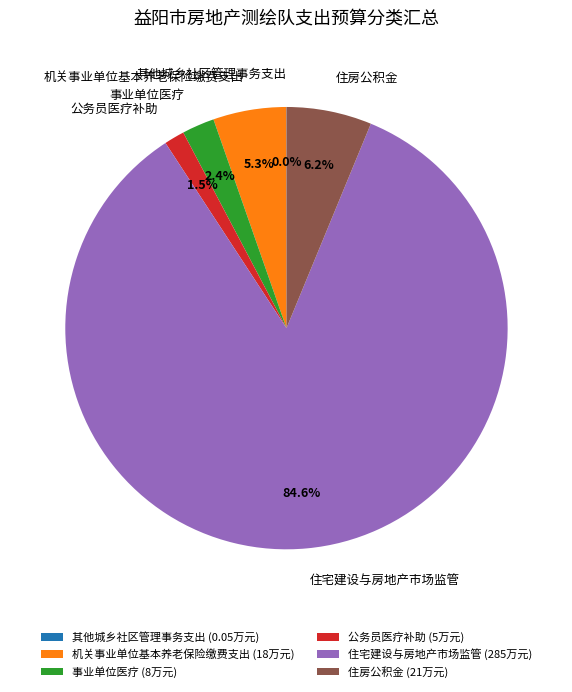

Does 住房公积金 account for over 50% of the chart?

No